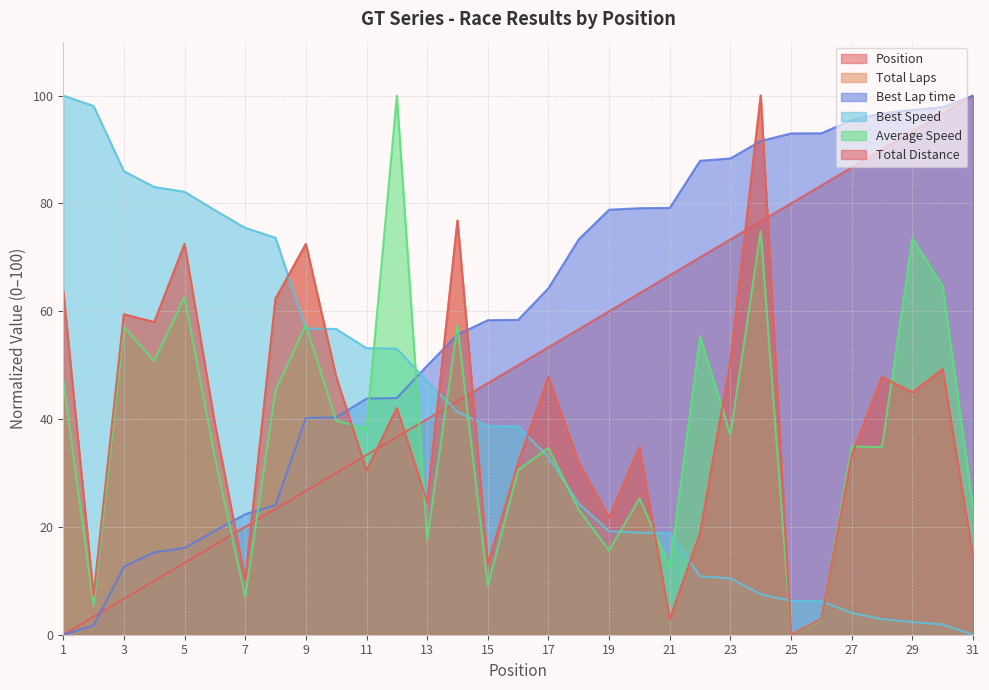

What is the total value across all series at 8?

291.0